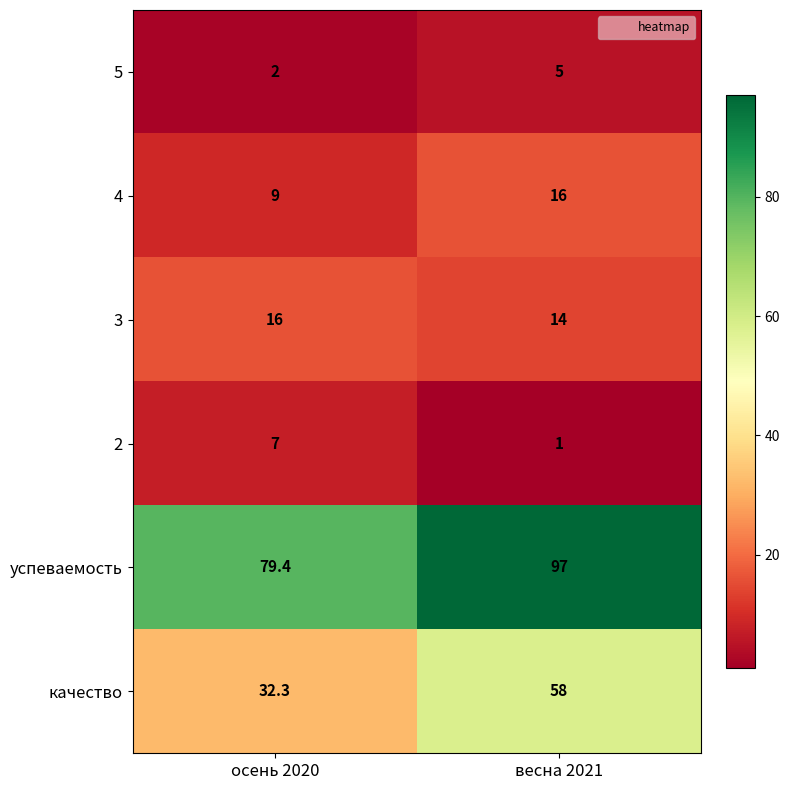

How many distinct data groups are displayed?

6